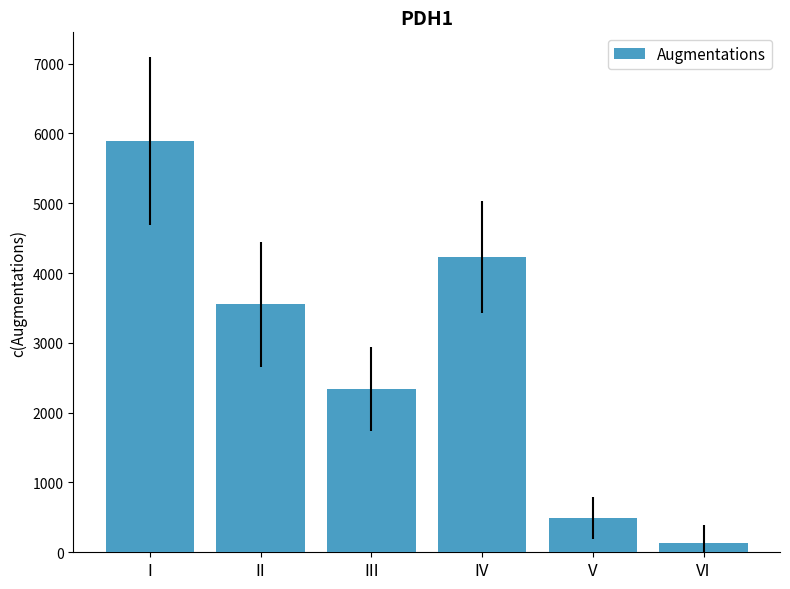

Which has a higher value, IV or V?

IV